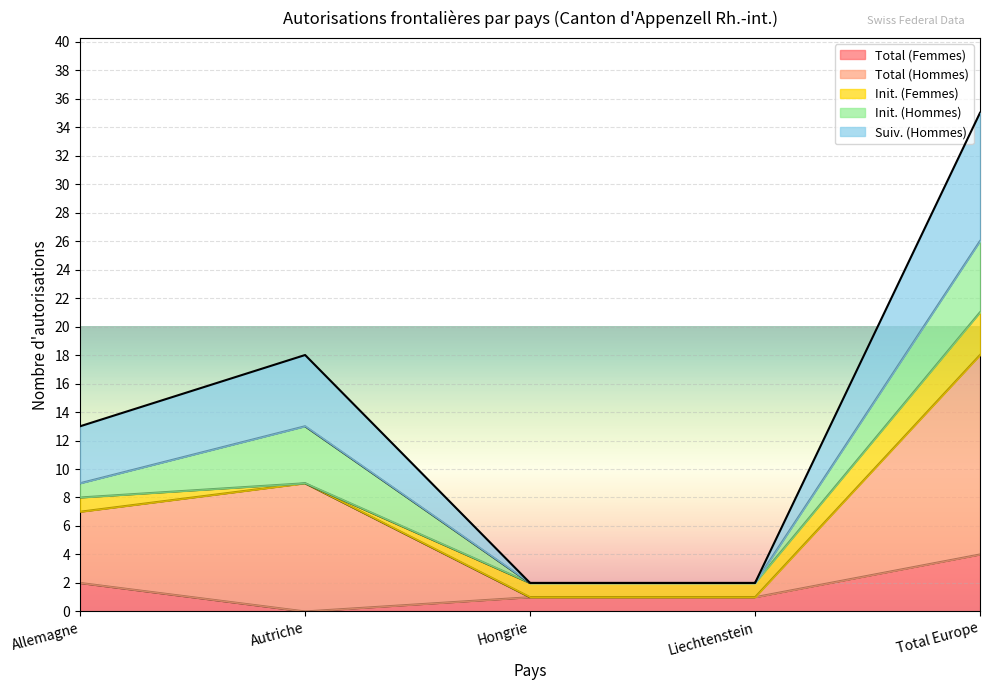

What value does the Total (Femmes) series have at Allemagne?

2